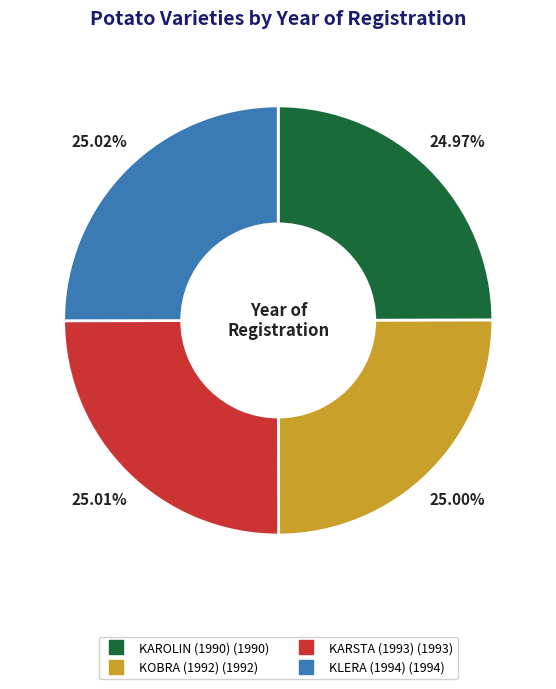

Is there a majority slice in this chart?

No